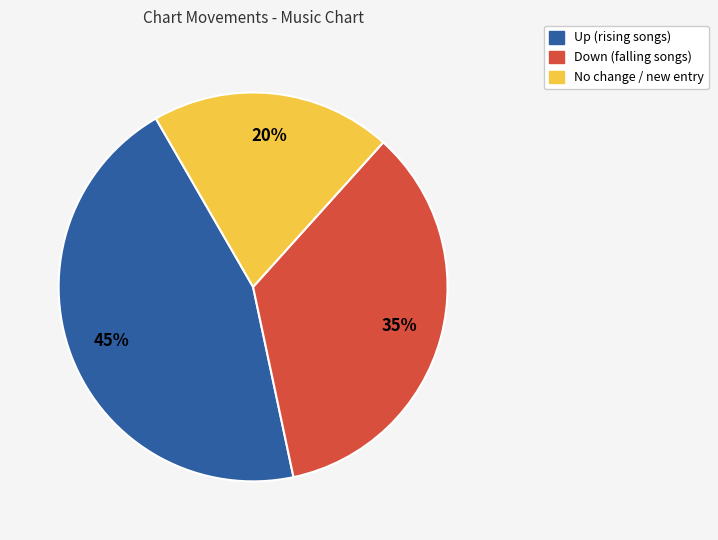

Does any single category account for the majority?

No